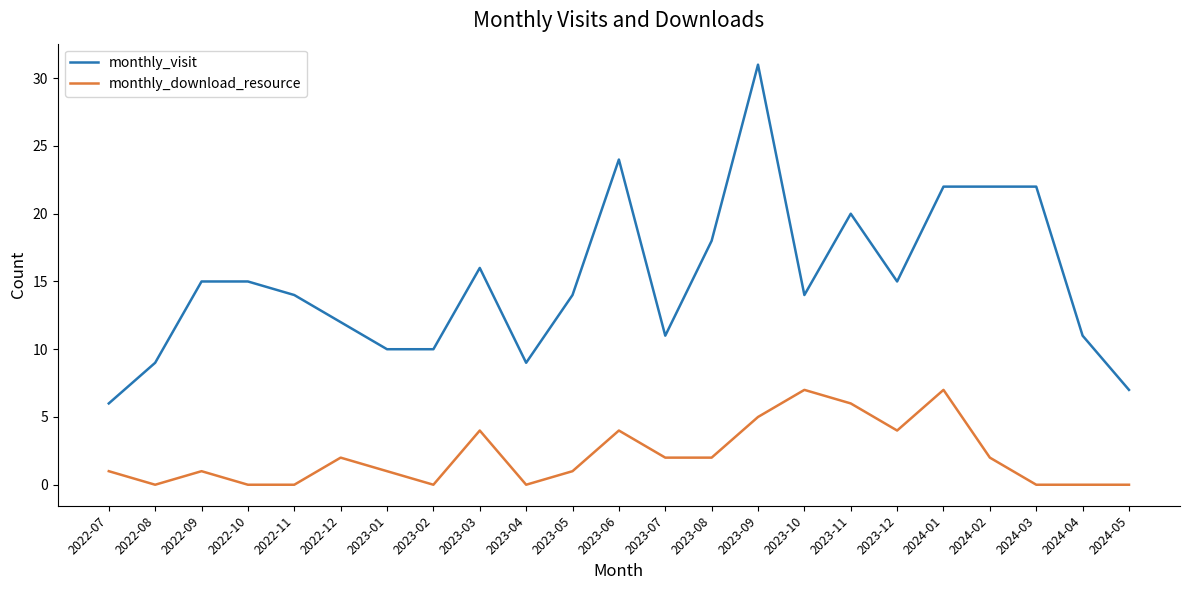

What is the maximum value shown in the chart?

31